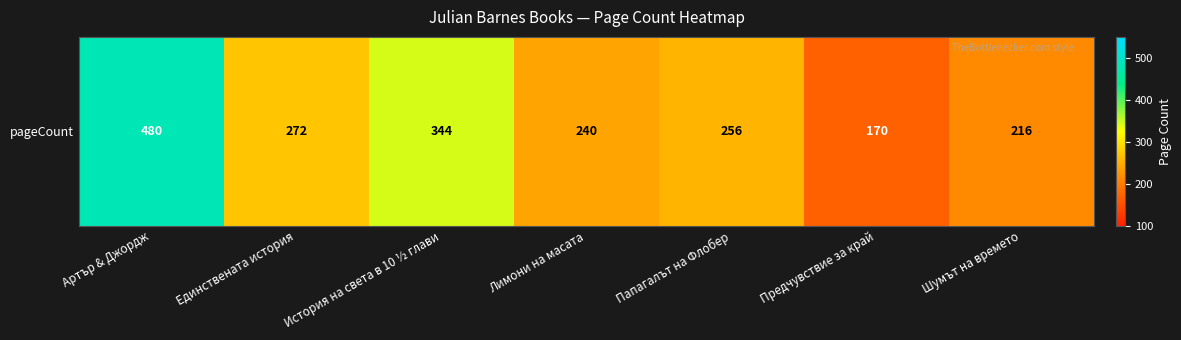

Which has a higher value, Артър & Джордж or Предчувствие за край?

Артър & Джордж